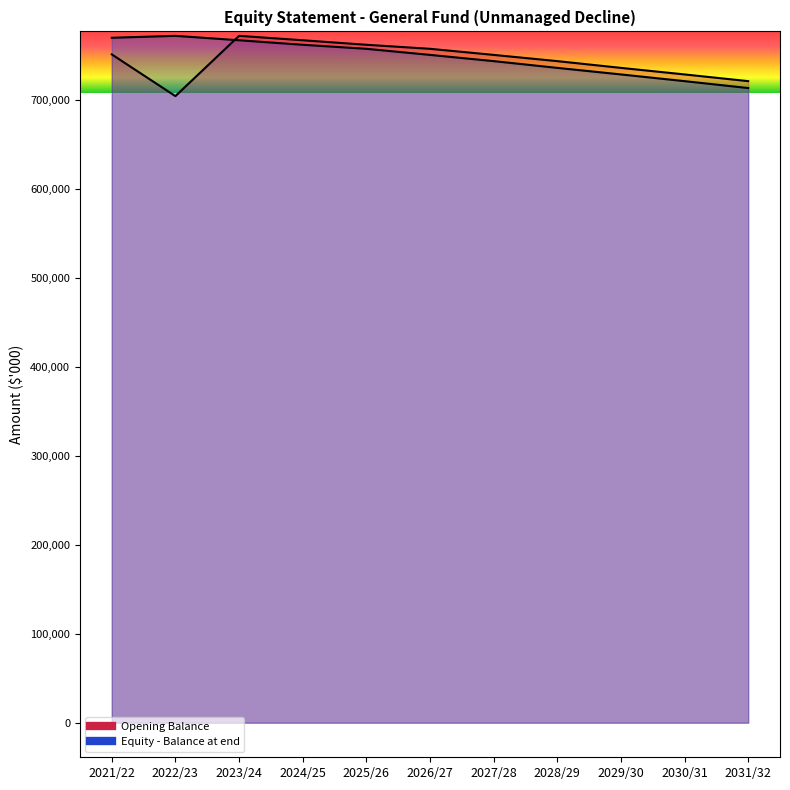

What position from the left is 2028/29?

8